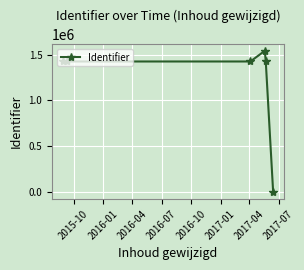

What is the maximum value shown in the chart?

1541073